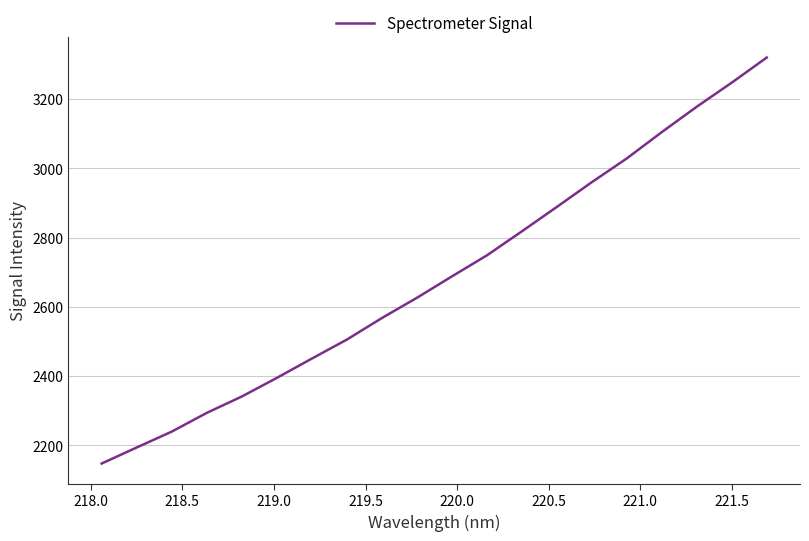

What is the difference between the maximum and minimum values?

1171.8